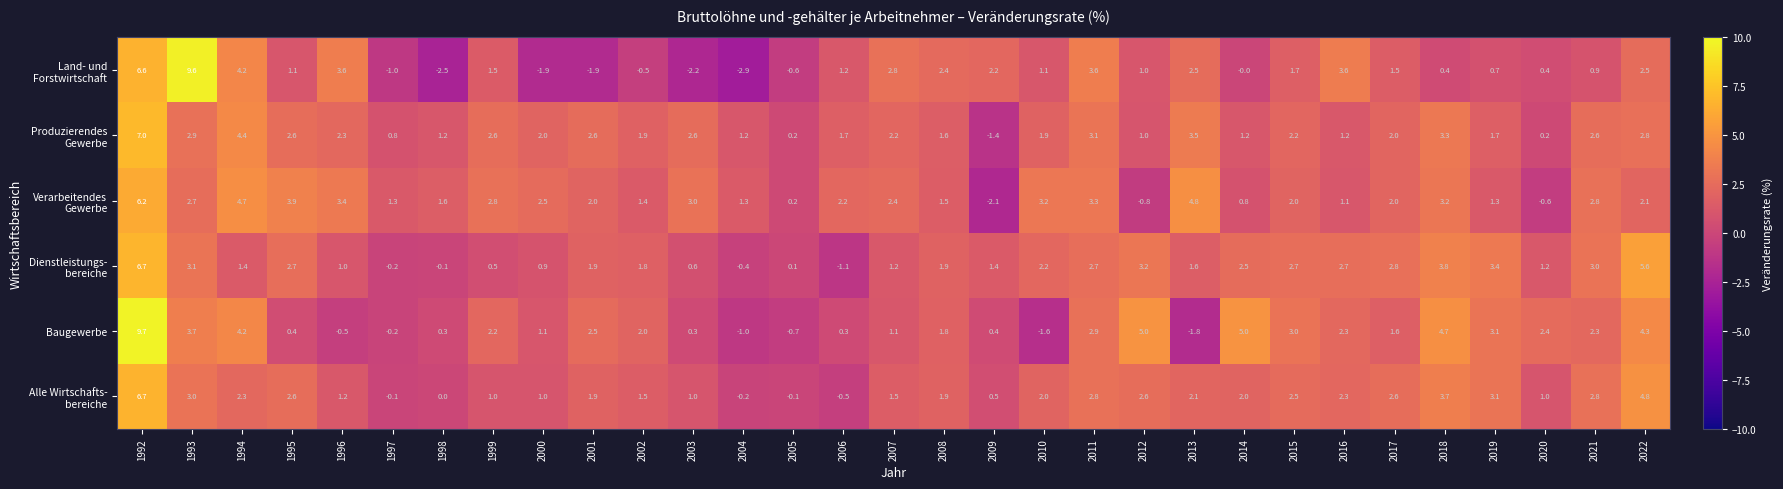

Count the number of categories in the chart.

31